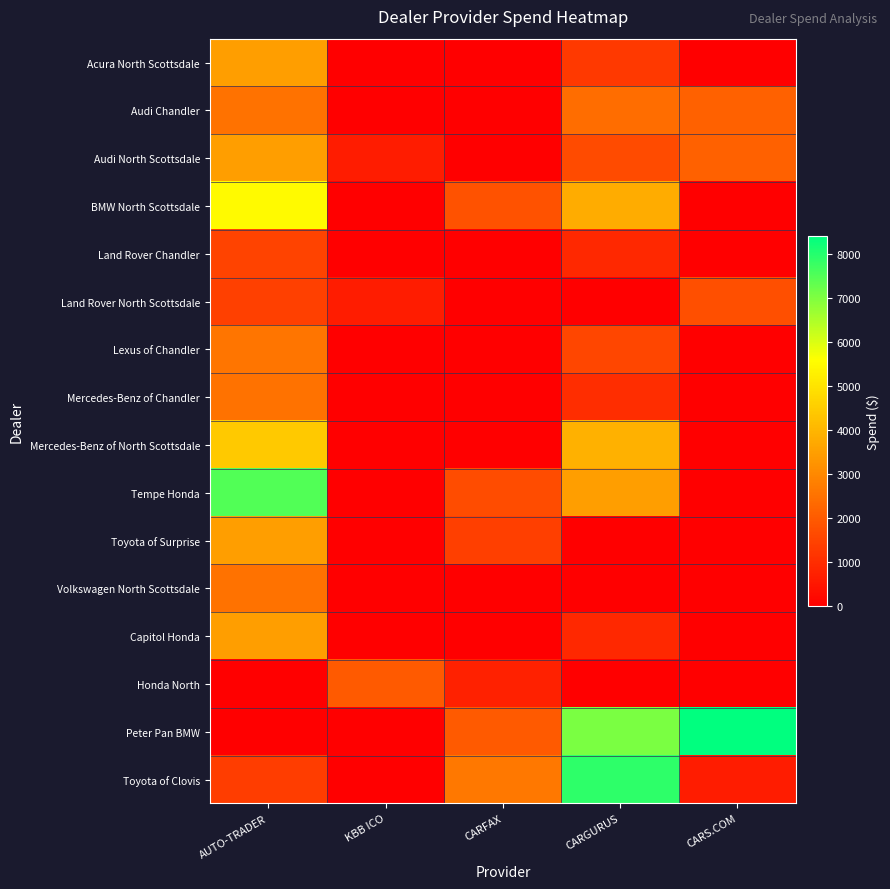

Reading left to right, extract all data points from this chart.

Acura North Scottsdale: AUTO-TRADER=3500.0	KBB ICO=0.0	CARFAX=0.0	CARGURUS=1250.0	CARS.COM=0.0
Audi Chandler: AUTO-TRADER=2500.0	KBB ICO=0.0	CARFAX=0.0	CARGURUS=2400.0	CARS.COM=2145.0
Audi North Scottsdale: AUTO-TRADER=3500.0	KBB ICO=649.0	CARFAX=0.0	CARGURUS=1650.0	CARS.COM=2145.0
BMW North Scottsdale: AUTO-TRADER=5500.0	KBB ICO=0.0	CARFAX=1819.0	CARGURUS=3800.0	CARS.COM=0.0
Land Rover Chandler: AUTO-TRADER=1500.0	KBB ICO=0.0	CARFAX=0.0	CARGURUS=900.0	CARS.COM=0.0
Land Rover North Scottsdale: AUTO-TRADER=1418.5	KBB ICO=650.0	CARFAX=0.0	CARGURUS=0.0	CARS.COM=1750.0
Lexus of Chandler: AUTO-TRADER=2583.3	KBB ICO=0.0	CARFAX=0.0	CARGURUS=1550.0	CARS.COM=0.0
Mercedes-Benz of Chandler: AUTO-TRADER=2500.0	KBB ICO=0.0	CARFAX=0.0	CARGURUS=1000.0	CARS.COM=0.0
Mercedes-Benz of North Scottsdale: AUTO-TRADER=4398.0	KBB ICO=0.0	CARFAX=0.0	CARGURUS=3900.0	CARS.COM=0.0
Tempe Honda: AUTO-TRADER=7500.0	KBB ICO=0.0	CARFAX=1699.0	CARGURUS=3500.0	CARS.COM=0.0
Toyota of Surprise: AUTO-TRADER=3500.0	KBB ICO=0.0	CARFAX=1379.0	CARGURUS=0.0	CARS.COM=0.0
Volkswagen North Scottsdale: AUTO-TRADER=2500.0	KBB ICO=0.0	CARFAX=0.0	CARGURUS=0.0	CARS.COM=0.0
Capitol Honda: AUTO-TRADER=3500.0	KBB ICO=0.0	CARFAX=0.0	CARGURUS=900.0	CARS.COM=0.0
Honda North: AUTO-TRADER=0.0	KBB ICO=2000.0	CARFAX=739.0	CARGURUS=0.0	CARS.COM=0.0
Peter Pan BMW: AUTO-TRADER=0.0	KBB ICO=0.0	CARFAX=2000.0	CARGURUS=7050.0	CARS.COM=8400.0
Toyota of Clovis: AUTO-TRADER=1350.0	KBB ICO=0.0	CARFAX=2648.0	CARGURUS=7900.0	CARS.COM=650.0